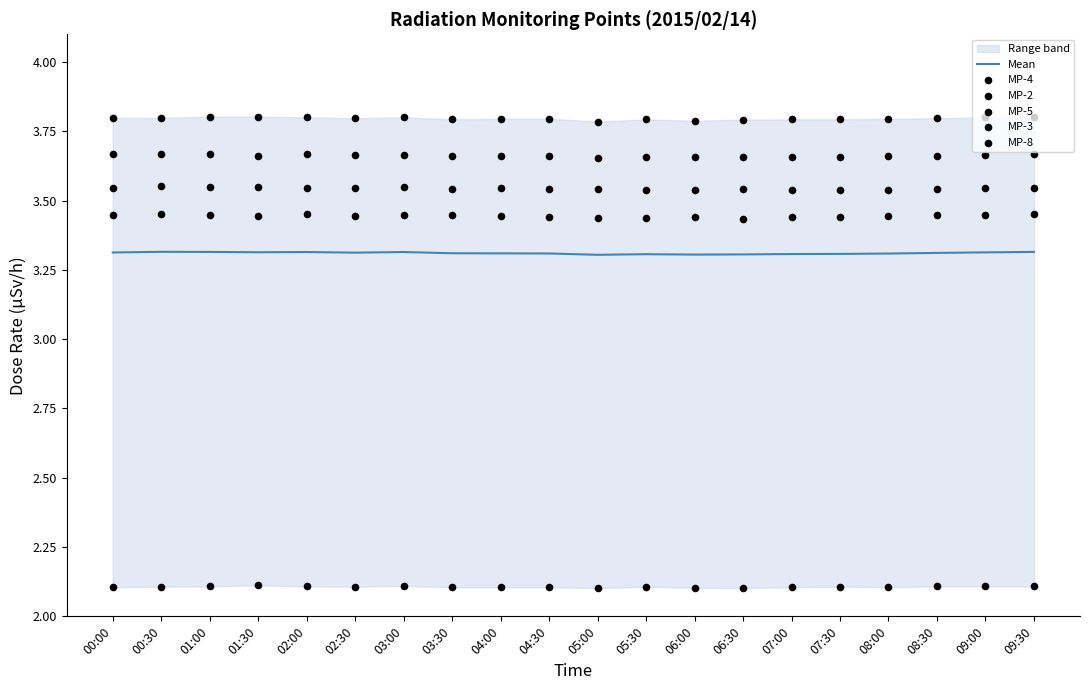

At which category is the sum across all series the highest?

00:30